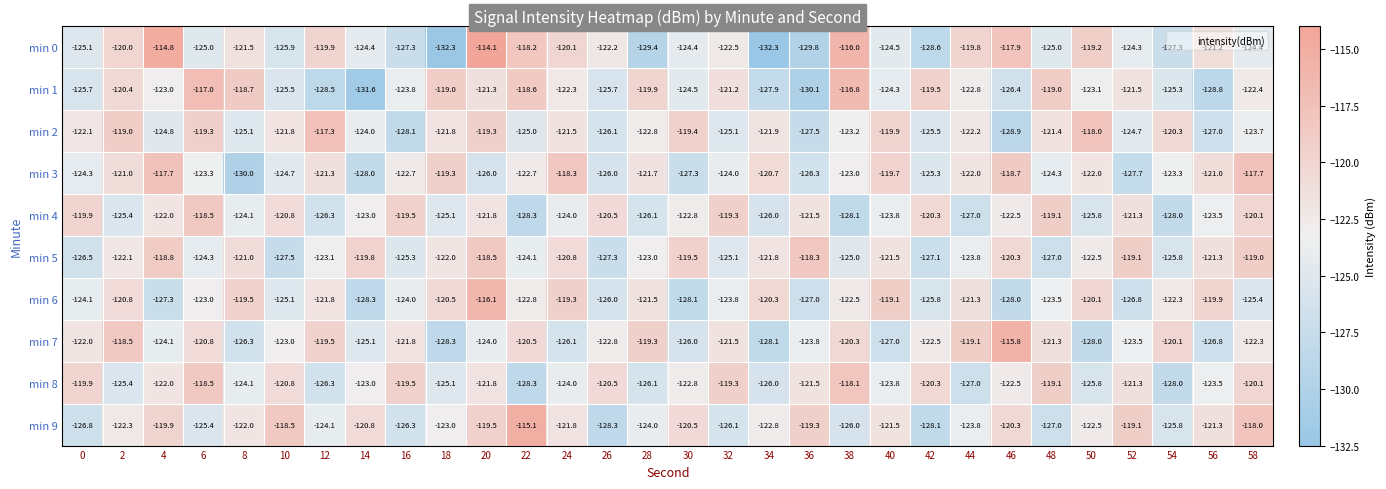

What is the difference between the maximum and minimum values in the min 2 series?

11.6